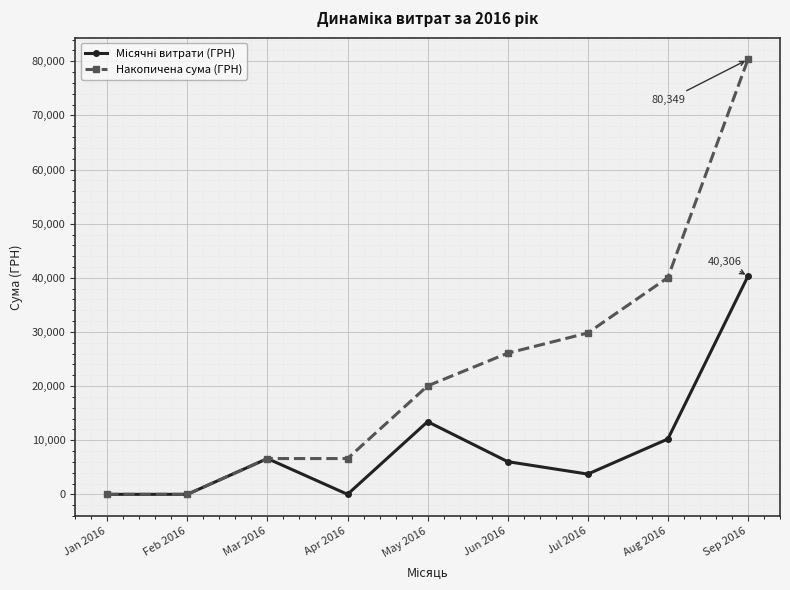

Does the chart have visible grid lines?

Yes